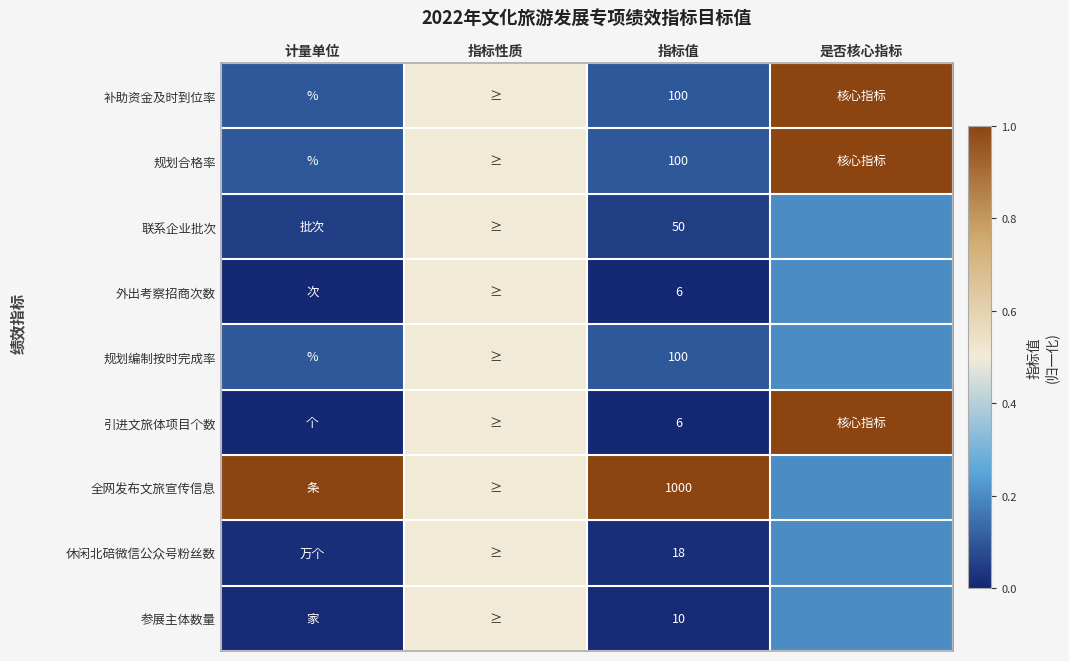

Which label corresponds to the smallest value in the chart?

计量单位